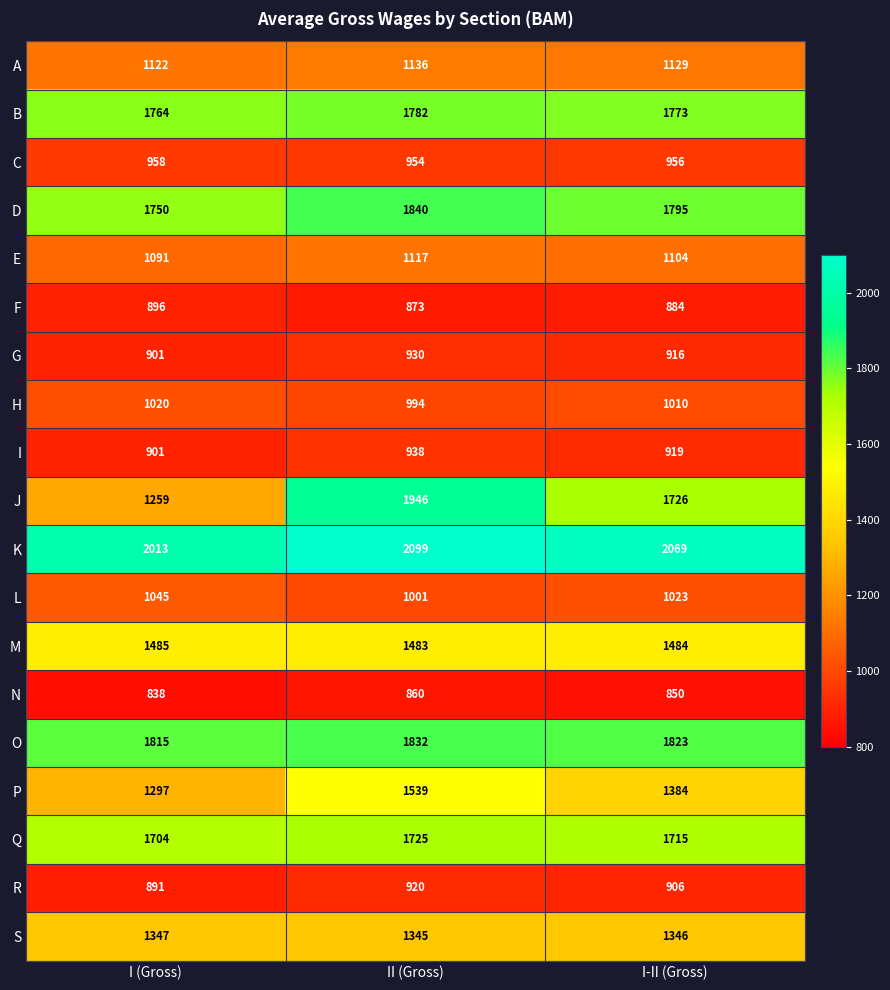

At which category does the chart reach its minimum across all series?

I (Gross)